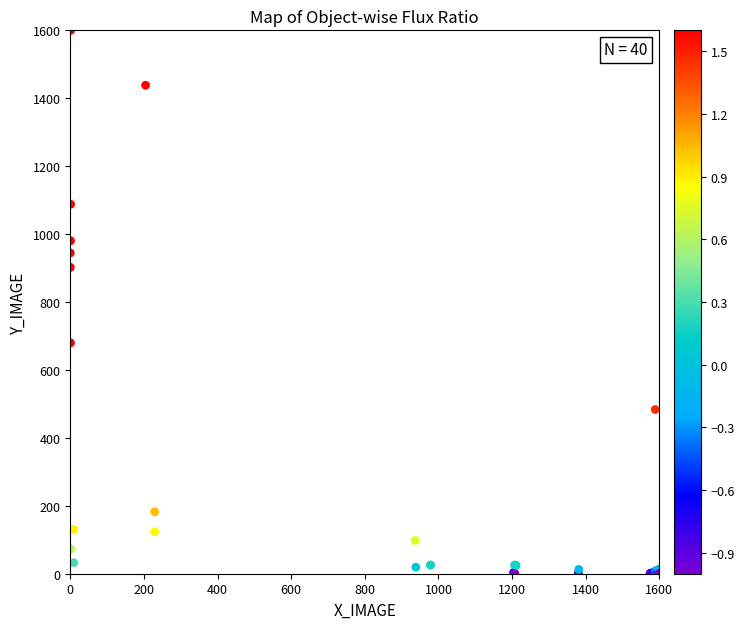

What Y value in the scatter plot is closest to 800?

902.1